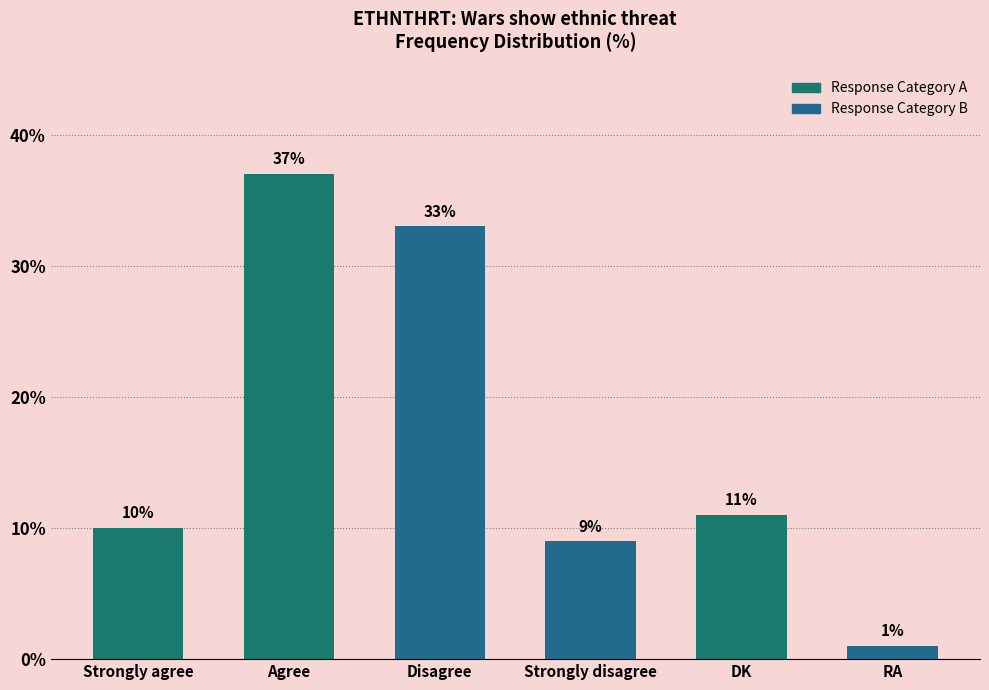

Rank the categories by value from lowest to highest.

RA, Strongly disagree, Strongly agree, DK, Disagree, Agree